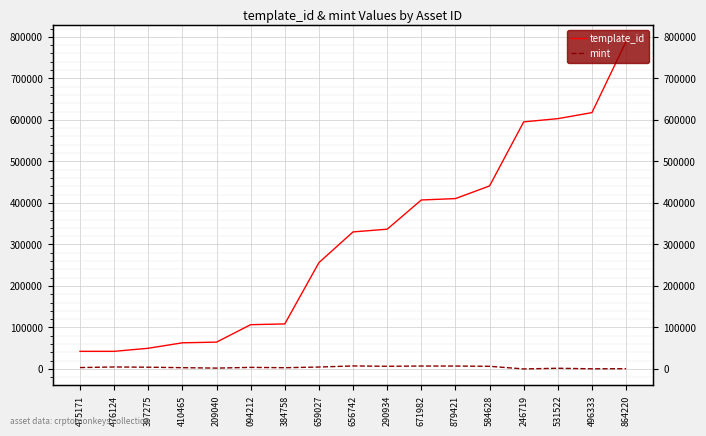

True or false: template_id has a value of 922067 at 531522.

False